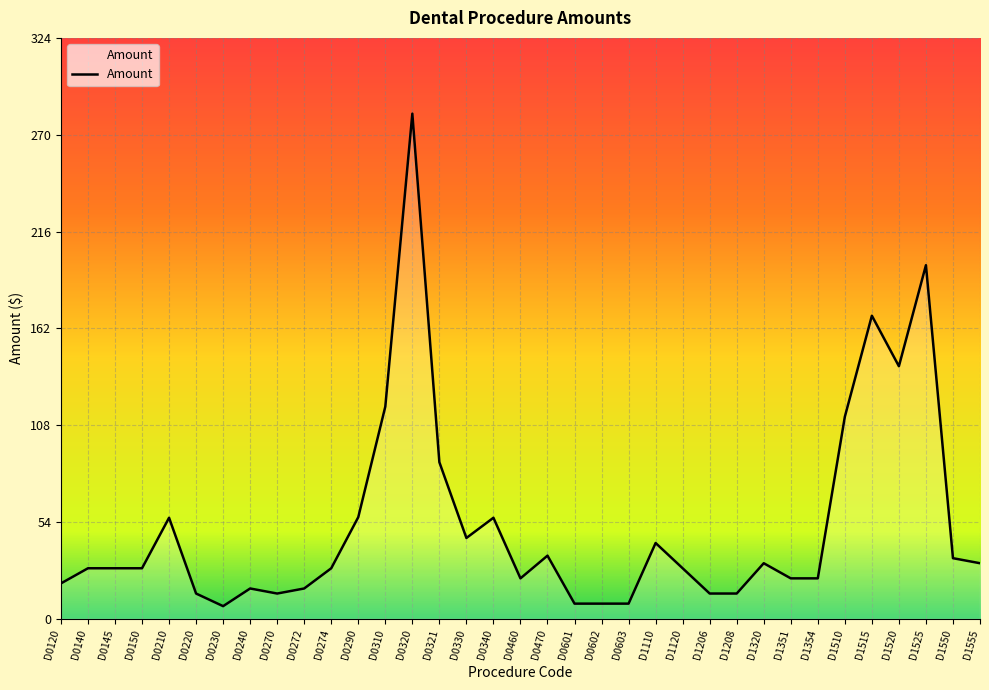

The chart shows a value of 29.6 at D0272. True or false?

False